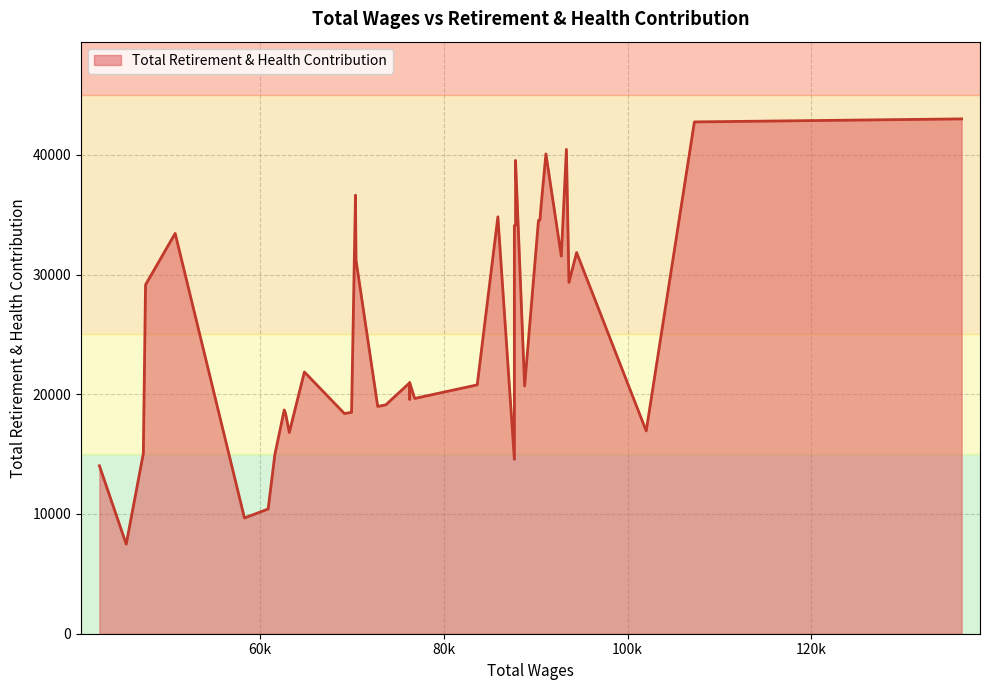

How many interior local valleys (lower than both neighbors) does the data have?

12